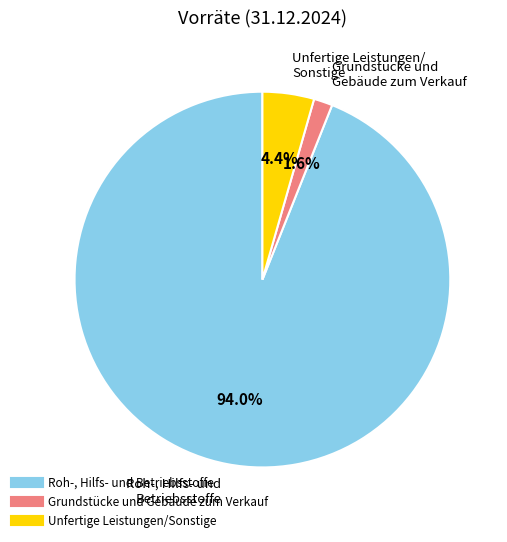

What is the largest slice in the pie chart?

Roh-, Hilfs- und Betriebsstoffe